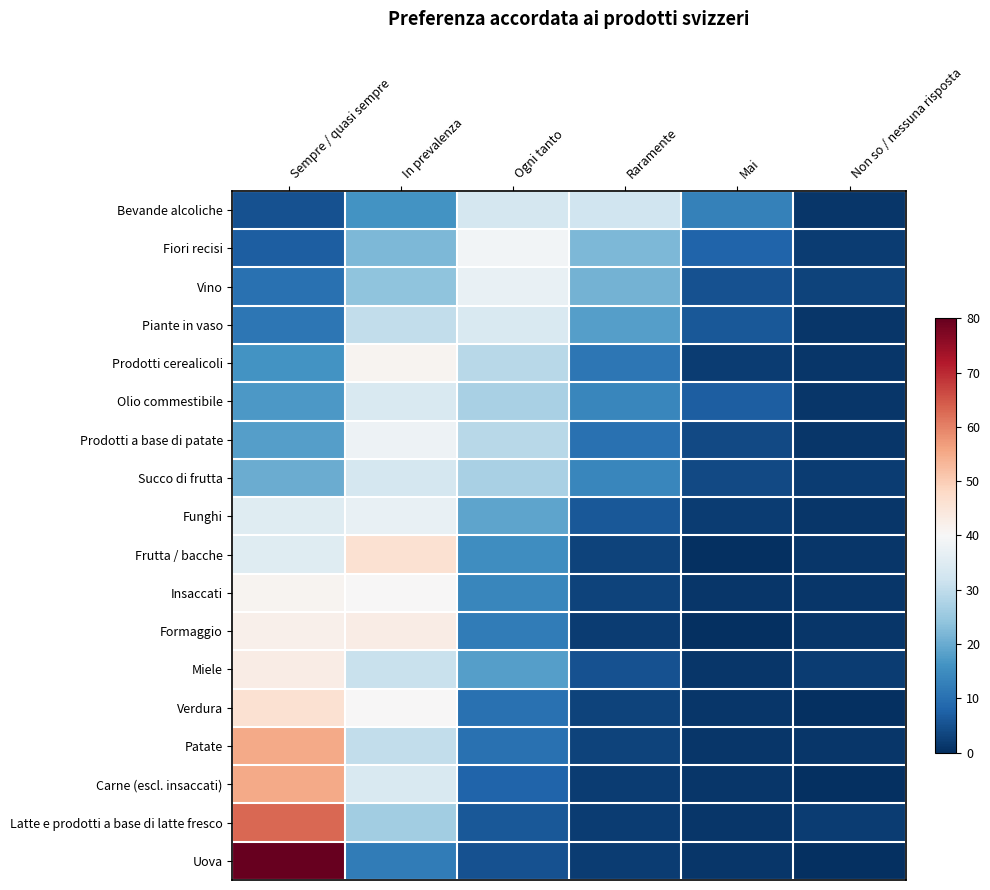

Rank the series at In prevalenza from lowest to highest value.

Uova, Bevande alcoliche, Fiori recisi, Vino, Latte e prodotti a base di latte fresco, Piante in vaso, Patate, Miele, Succo di frutta, Olio commestibile, Carne (escl. insaccati), Funghi, Prodotti a base di patate, Insaccati, Verdura, Prodotti cerealicoli, Formaggio, Frutta / bacche